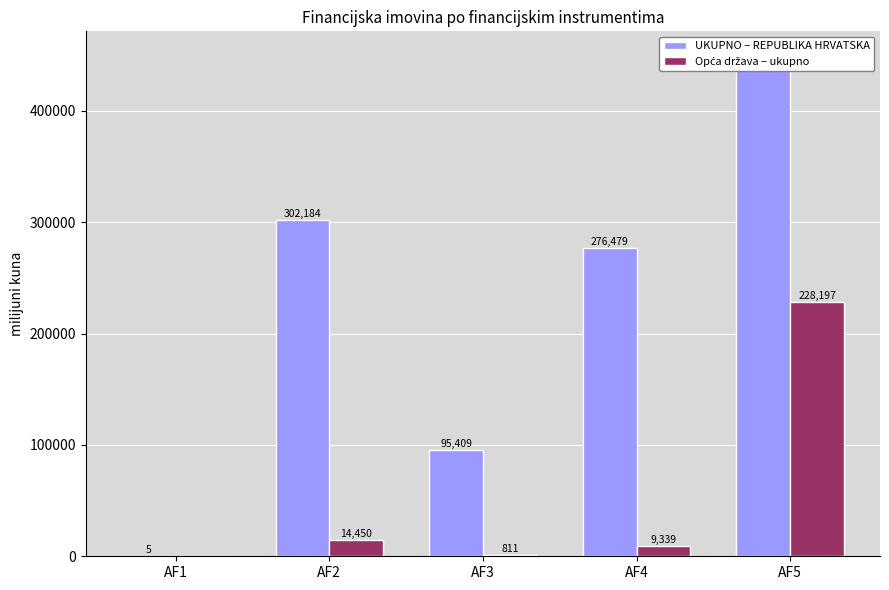

At which category does the chart reach its peak across all series?

AF5